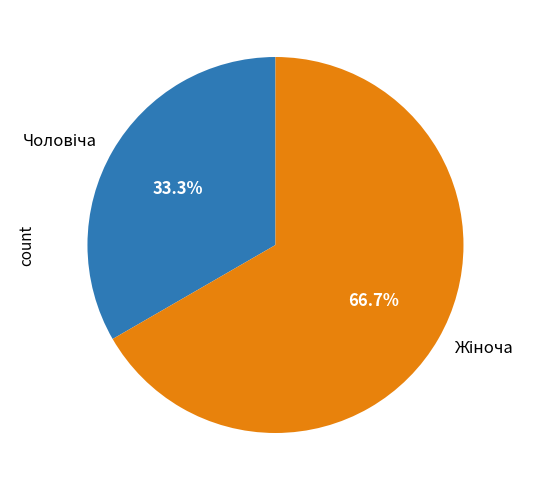

Is there a majority slice in this chart?

Yes